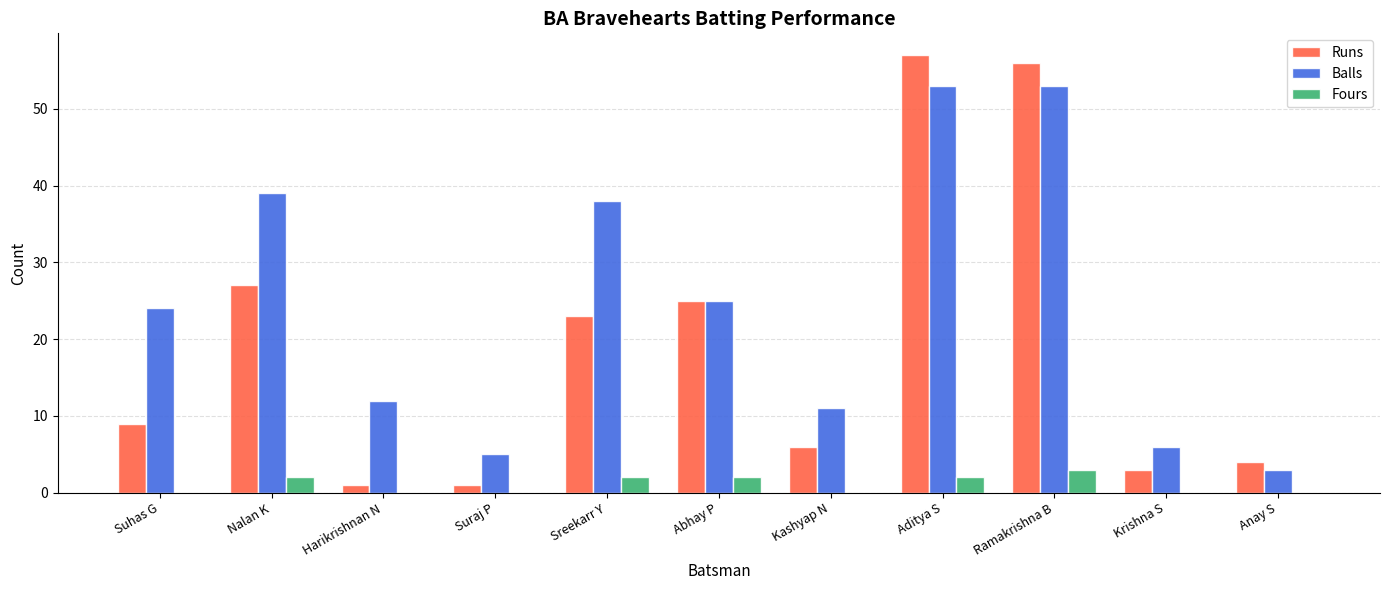

Which series has the largest total across all categories?

Balls